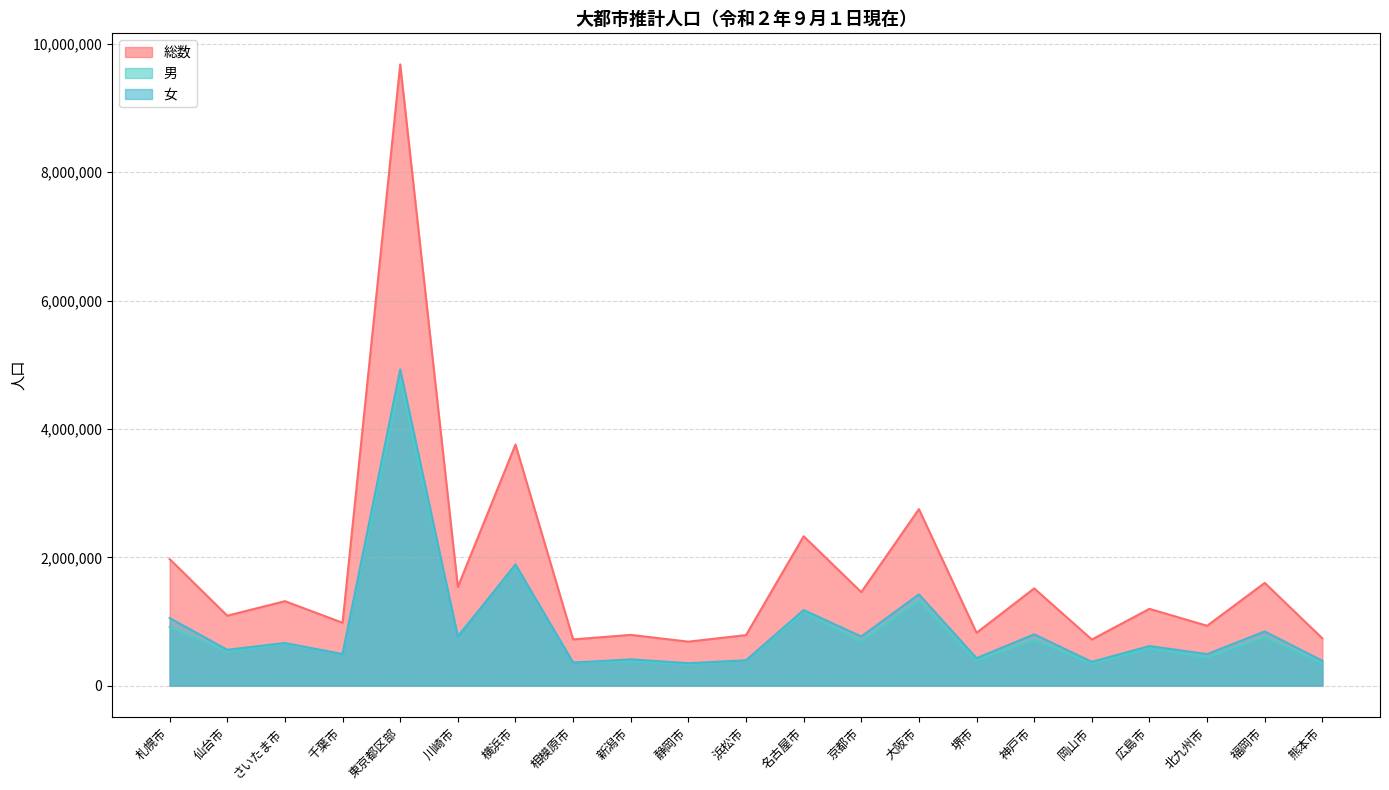

How many series are shown in this chart?

3